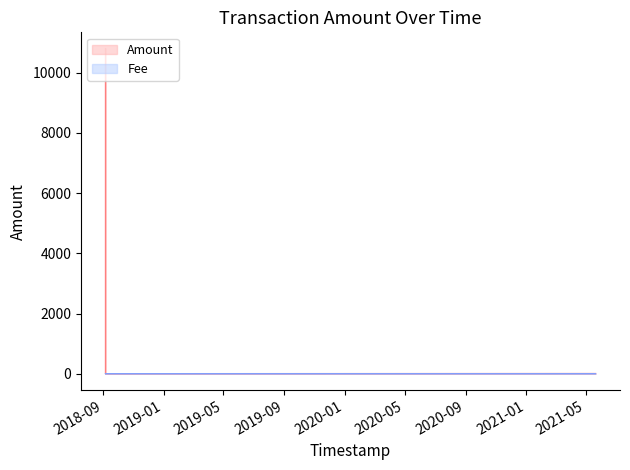

What is the greatest value displayed?

10804.9